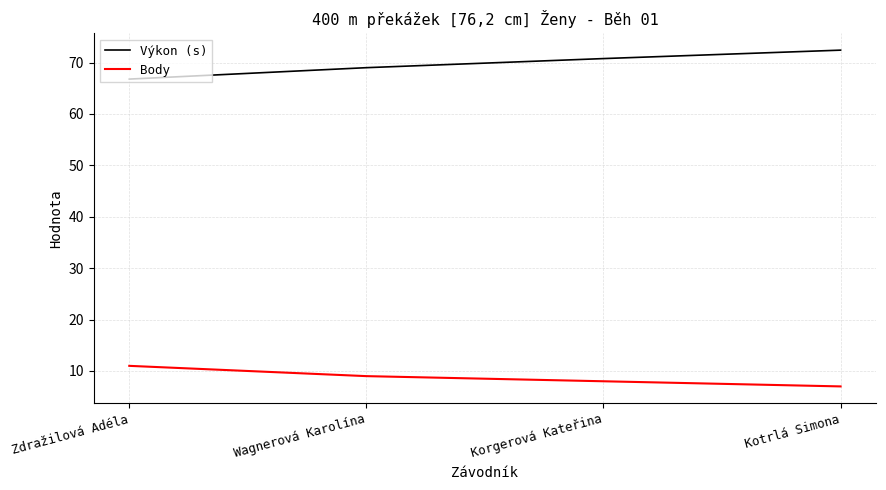

Where is Body nearest to the value 9?

Wagnerová Karolína